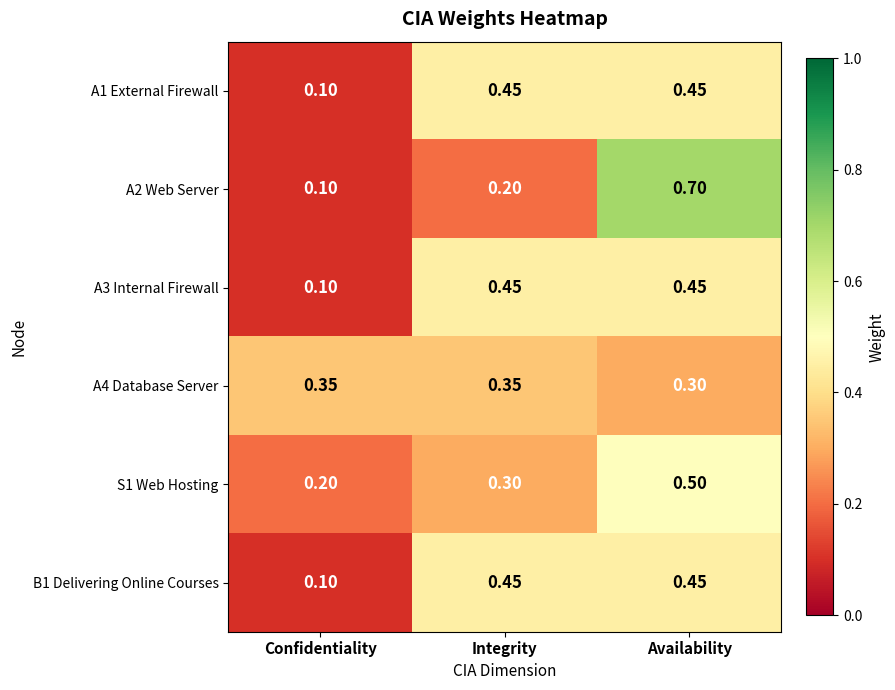

At how many categories does at least one series exceed 0?

3